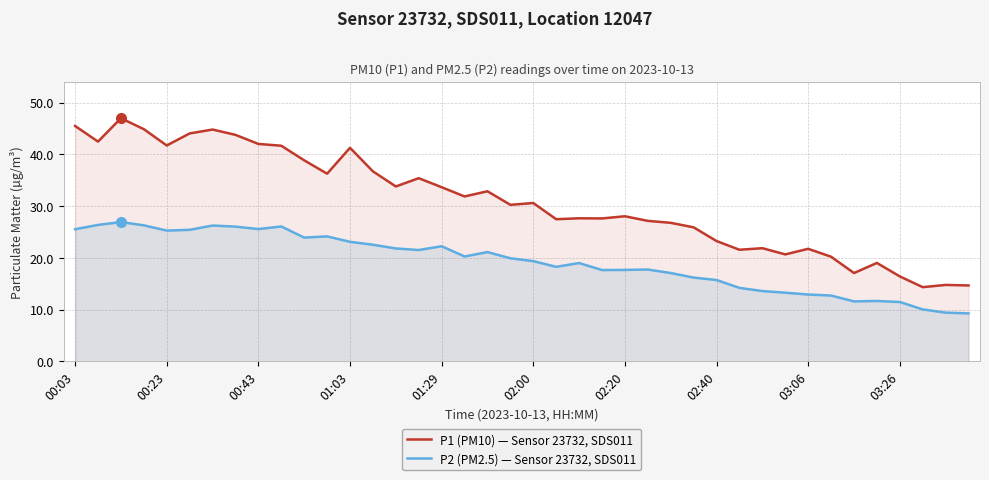

Which series has the largest total across all categories?

P1 (PM10) — Sensor 23732, SDS011